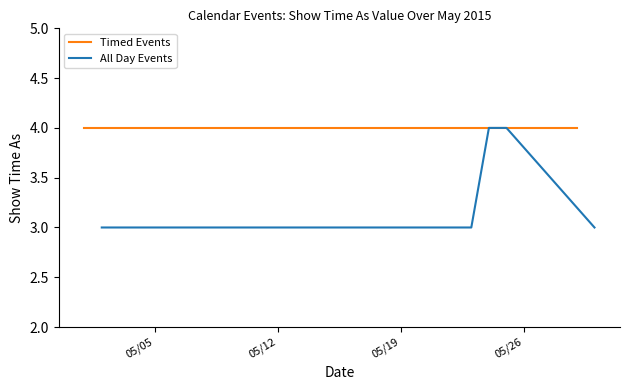

True or false: Show time as (All Day) and Show time as (Timed) cross at least once.

False